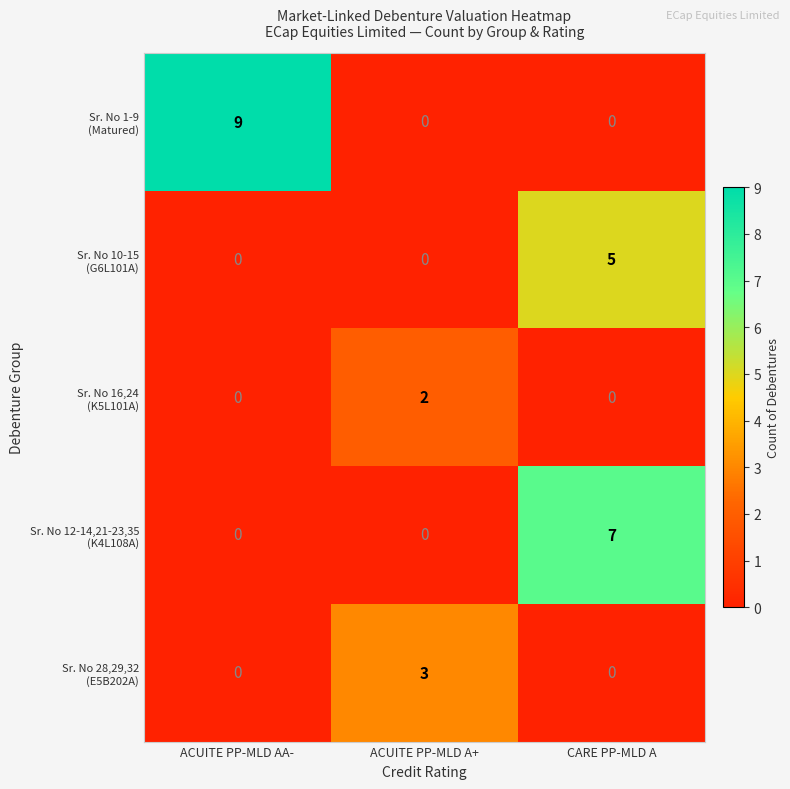

What is the difference between the highest and lowest values at ACUITE PP-MLD AA-?

9